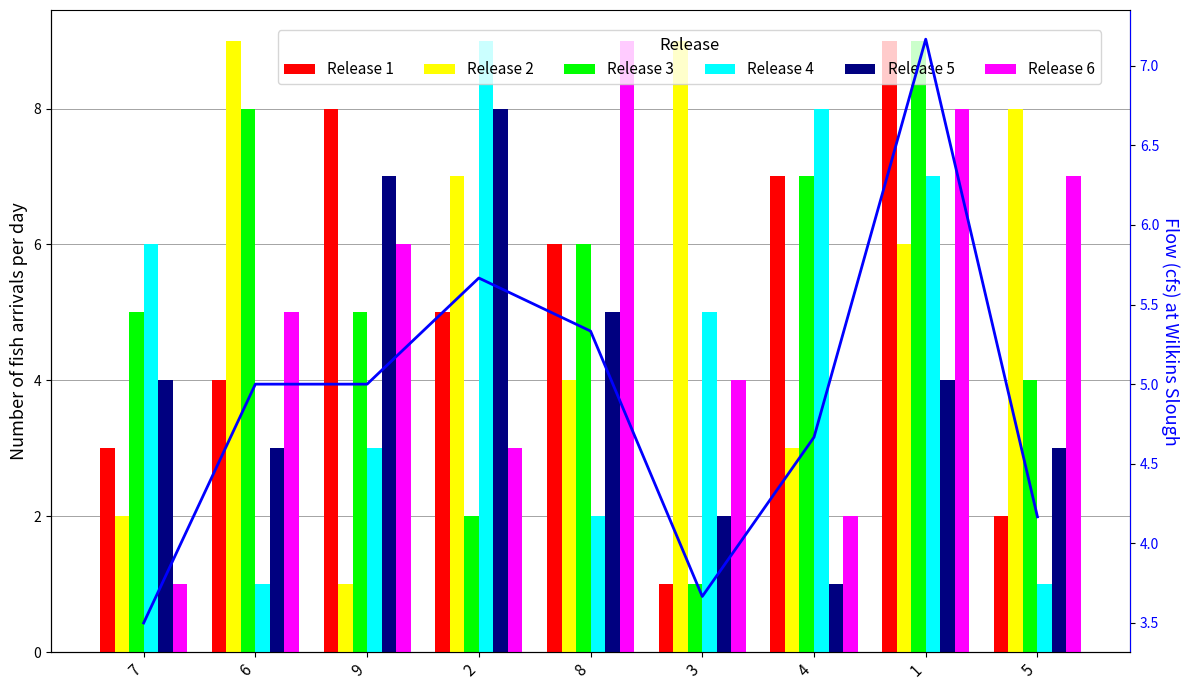

What value does the Release 5 series have at 8?

5